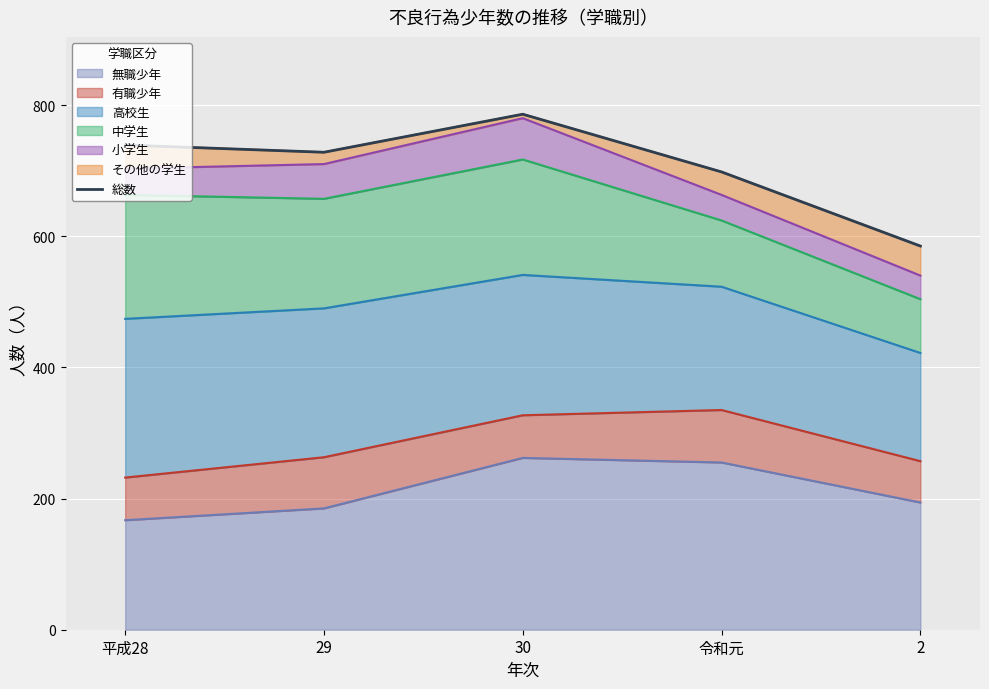

List the labels in order of value, smallest first.

2, 令和元, 29, 平成28, 30